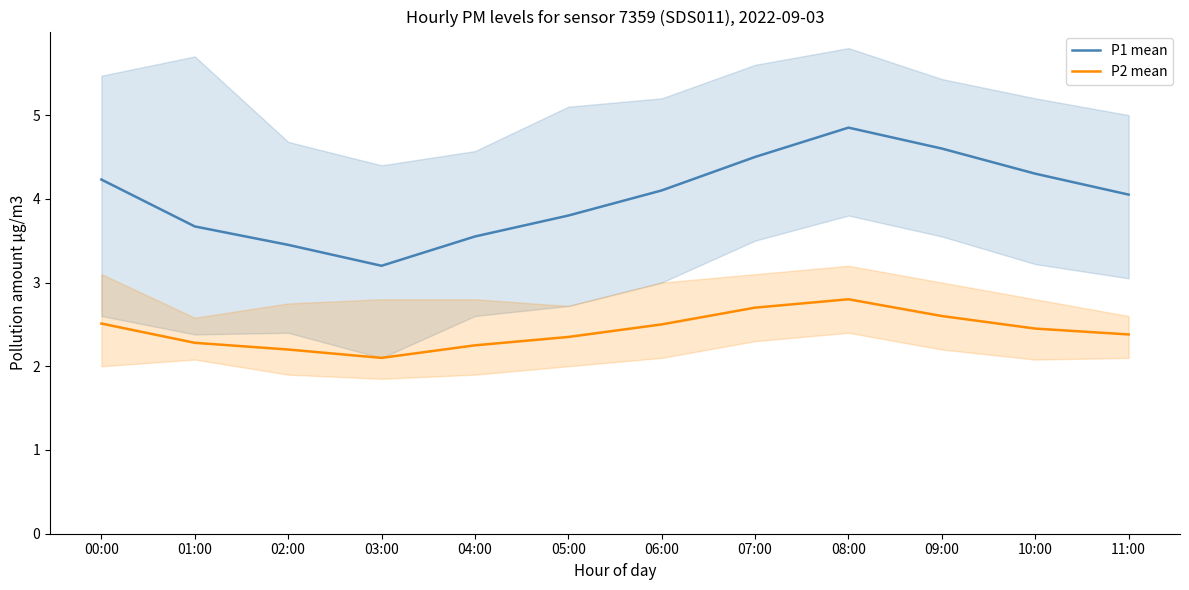

What is the maximum value shown in the chart?

4.8